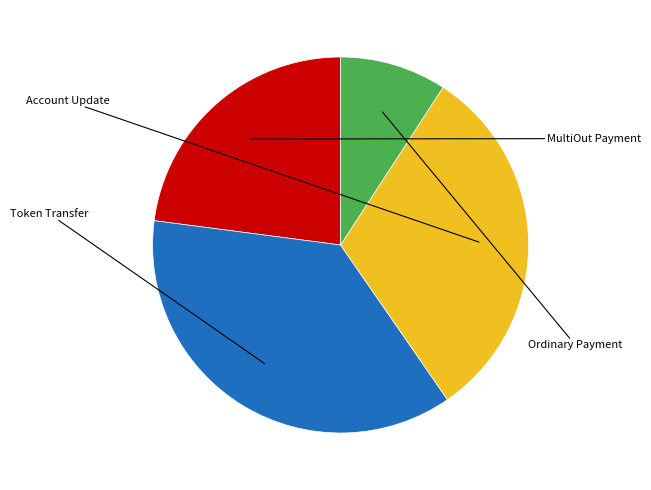

Is there any slice that represents more than half of the pie?

No